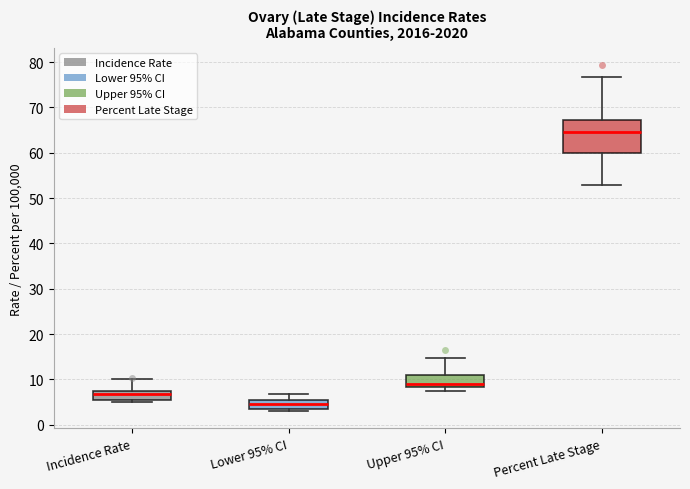

Reading left to right, read every box against the y-axis: the position of its median line, the range the box covers, and the ends of its whiskers. The values are not printed on the chart, so give them approximately, as read against the axis.

Incidence Rate: median 7 (inside the box), box 6 to 7, whiskers 5 to 10
Lower 95% CI: median 5, box 3 to 6, whiskers 3 (just below the box's lower edge) to 7
Upper 95% CI: median 9, box 8 to 11, whiskers 8 (just below the box's lower edge) to 15
Percent Late Stage: median 65, box 60 to 67, whiskers 53 to 77